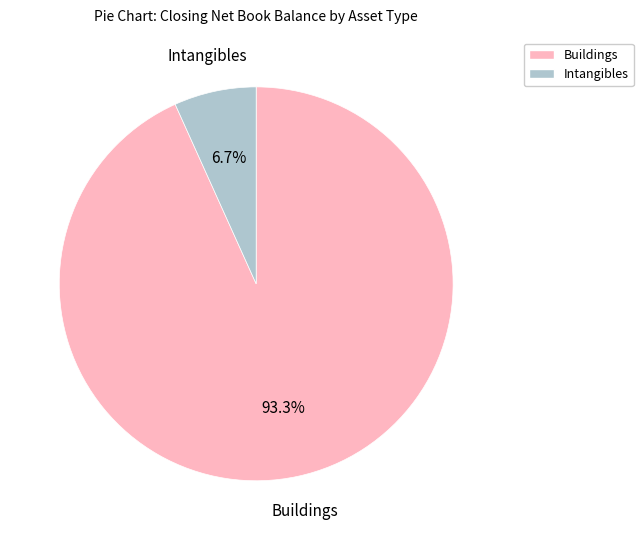

How many slices are in this pie chart?

2